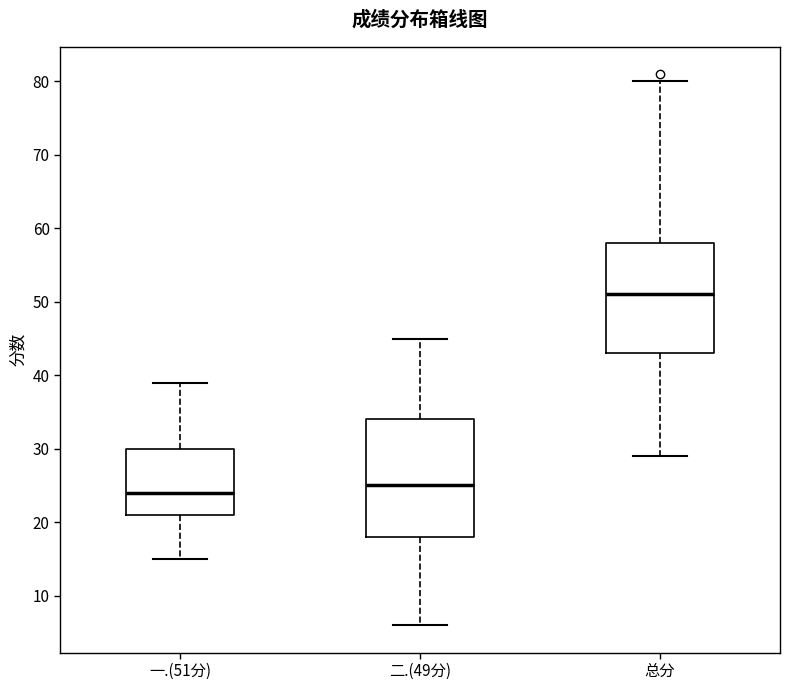

Reading left to right, transcribe this box plot: for each box, give where its median line is, the range the box spans, and where its two whiskers end, as read against the y-axis. The values are not printed on the chart, so give them approximately, as read against the axis.

一.(51分): median 24, box 21 to 30, whiskers 15 to 39
二.(49分): median 25, box 18 to 34, whiskers 6 to 45
总分: median 51, box 43 to 58, whiskers 29 to 80